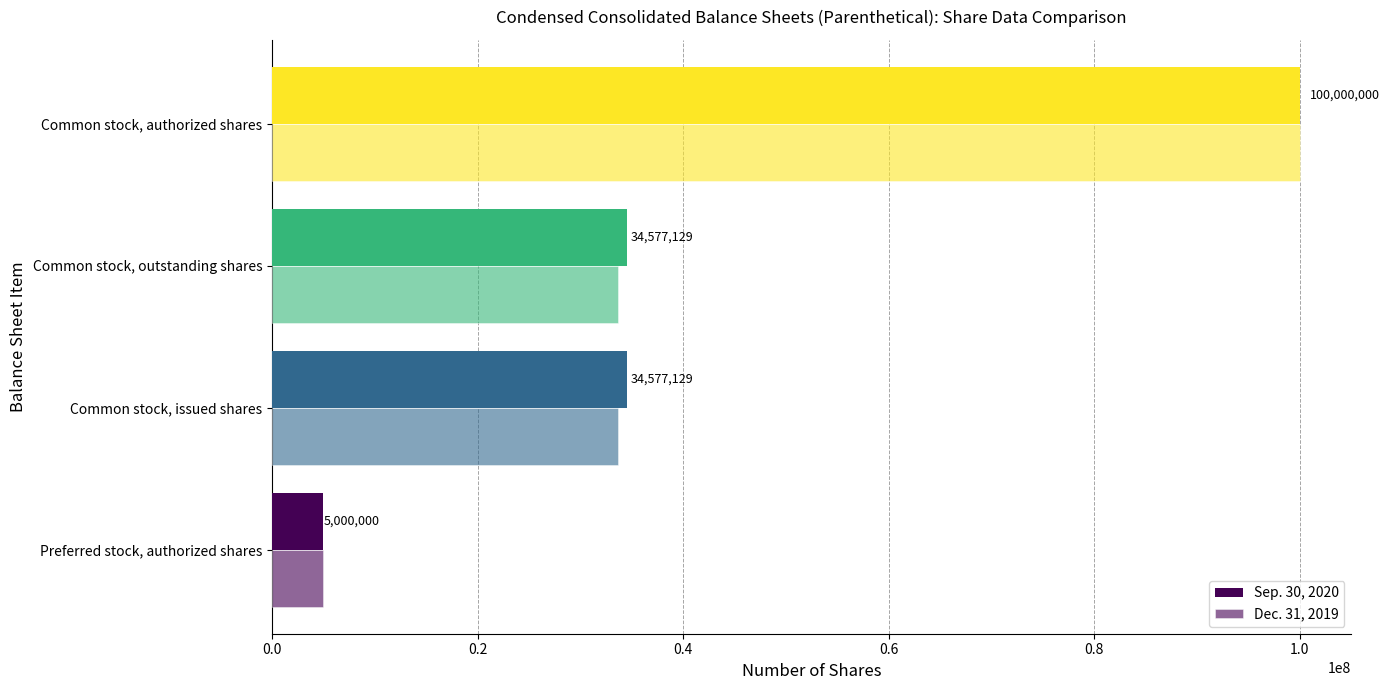

What is the difference between the second highest and minimum values in the Dec. 31, 2019 series?

28678840